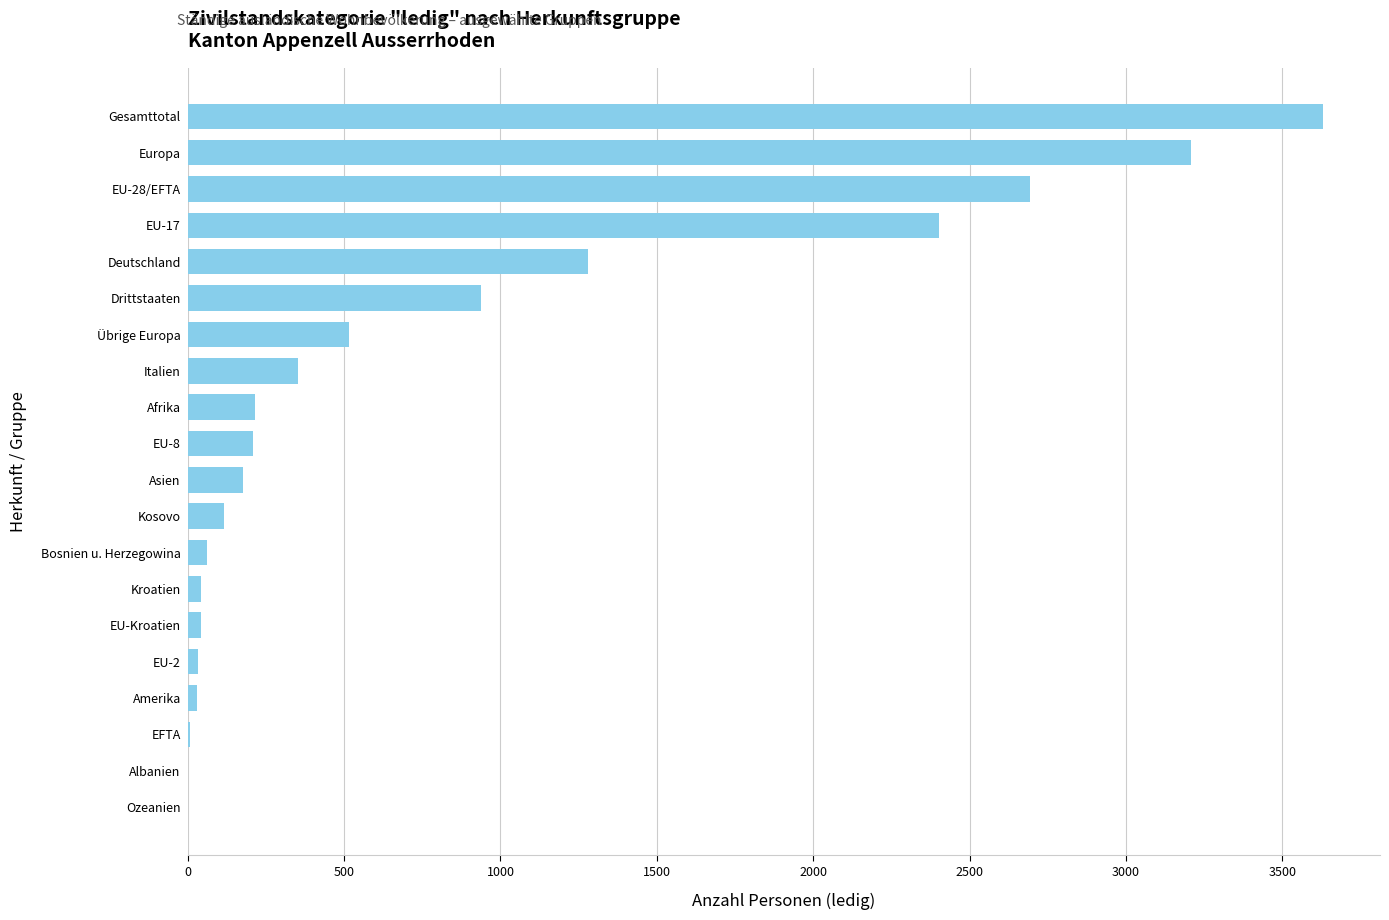

What is the change in value from EU-17 to Ozeanien?

-2401